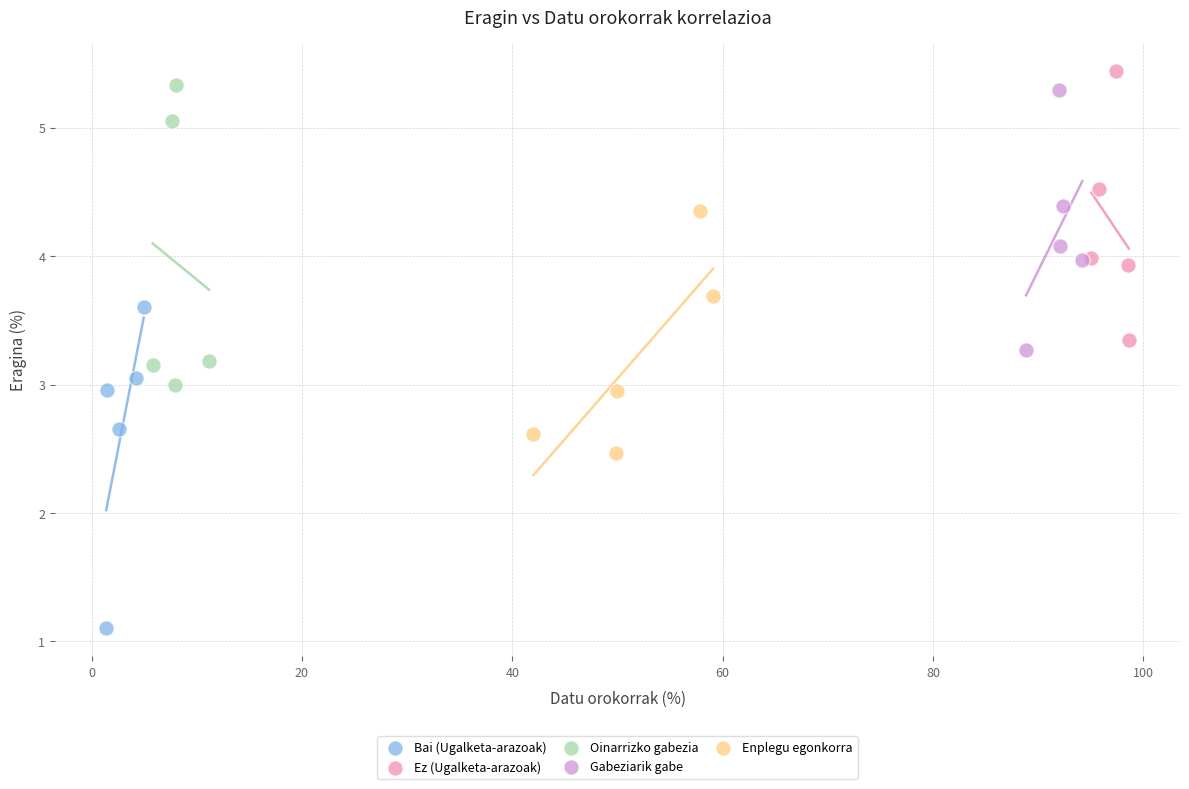

Which series reaches the minimum Y coordinate?

Bai (Ugalketa-arazoak)